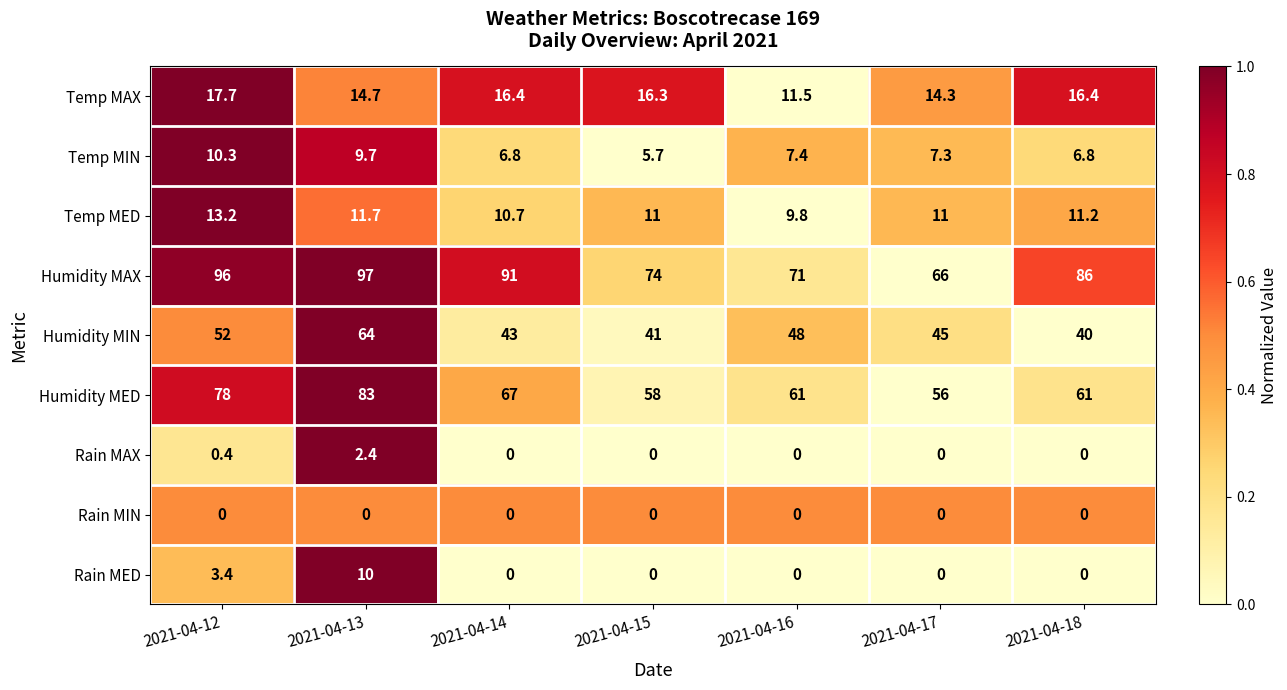

Rank the series by their maximum value, from lowest to highest.

Rain MIN, Rain MAX, Rain MED, Temp MIN, Temp MED, Temp MAX, Humidity MIN, Humidity MED, Humidity MAX